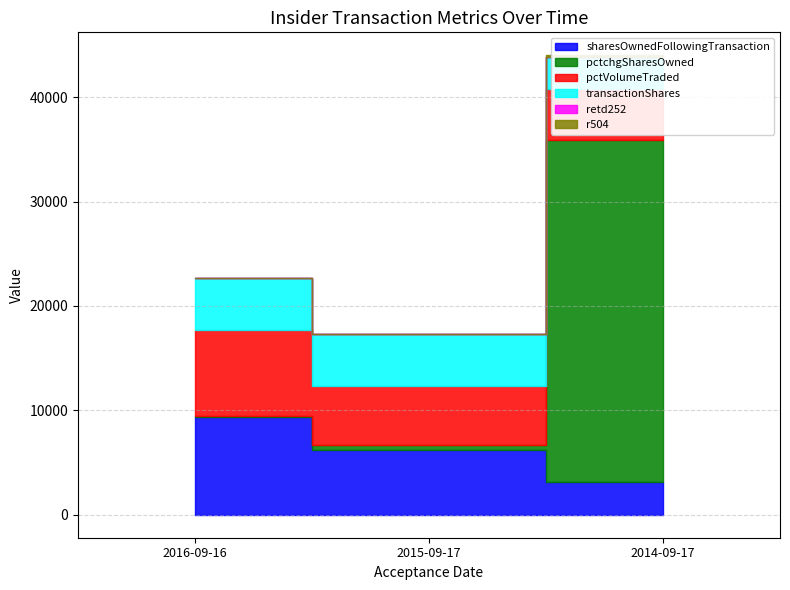

What is the total value across all series at 2015-09-17?

17277